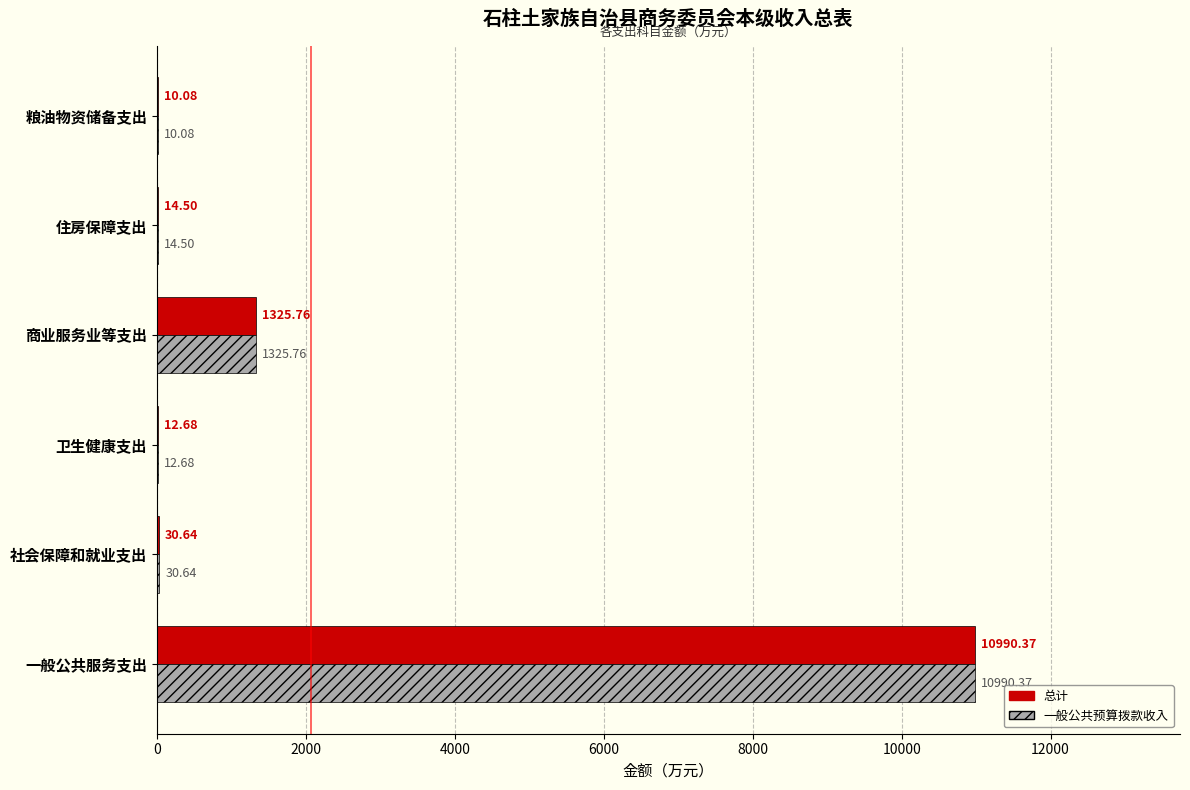

Where is 一般公共预算拨款收入 nearest to the value 5500?

商业服务业等支出